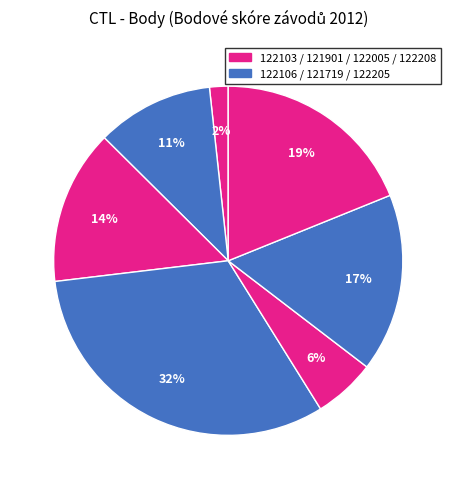

Count the number of slices in the pie.

7